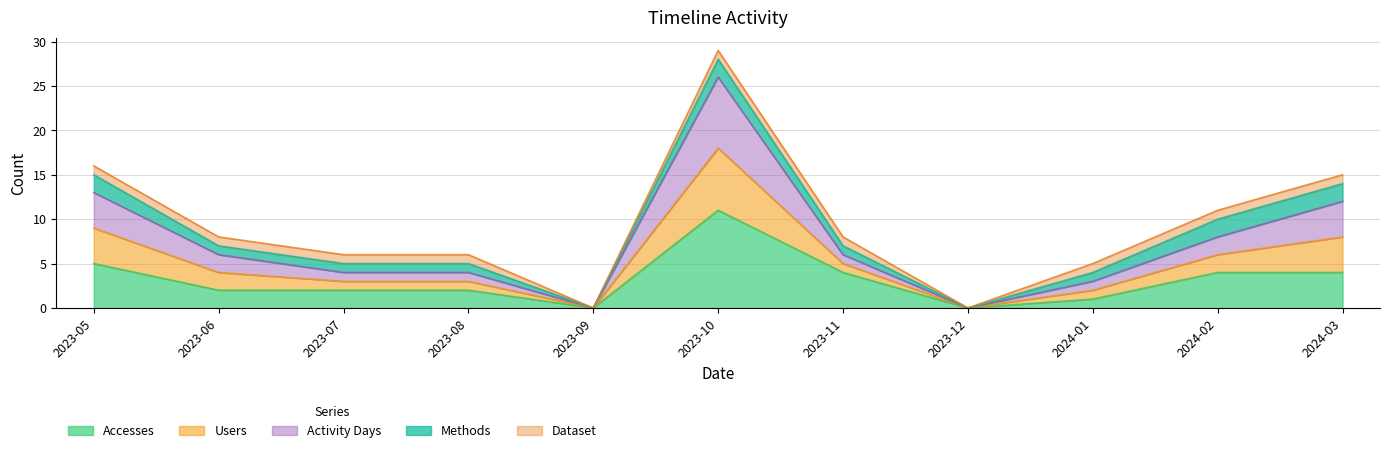

Is it true that Users equals 8 at 2023-07?

False